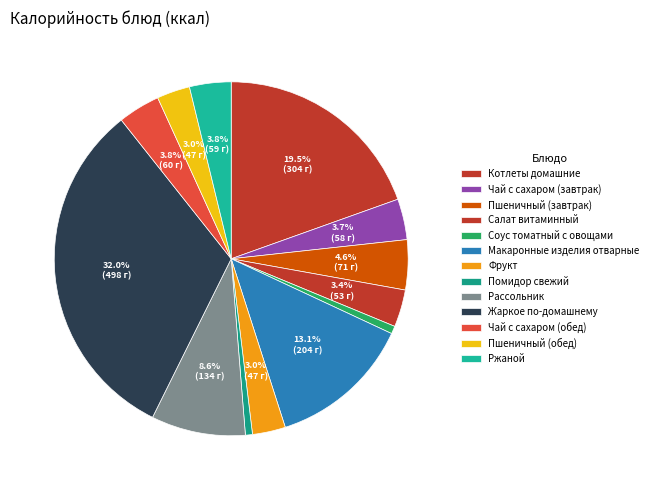

What percentage is the Пшеничный (завтрак) slice, to the nearest percent?

5%